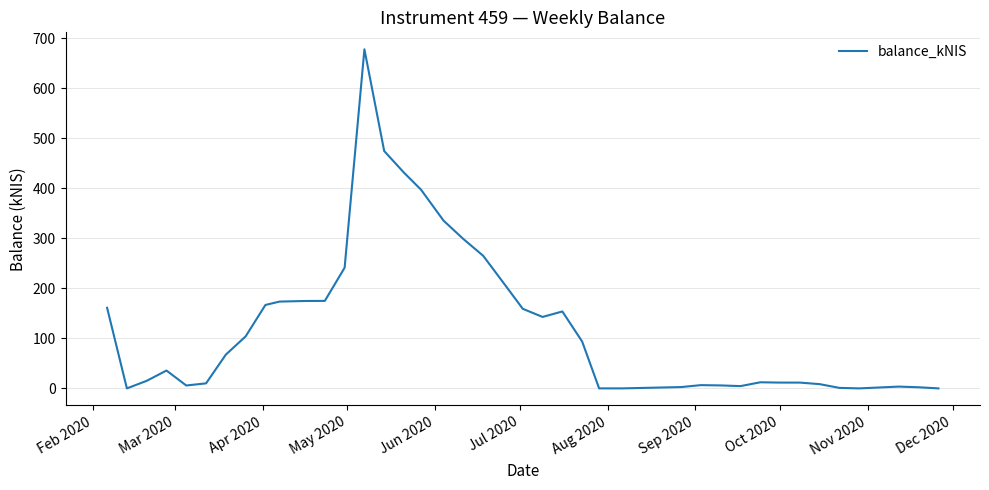

What is the maximum value shown in the chart?

677.7